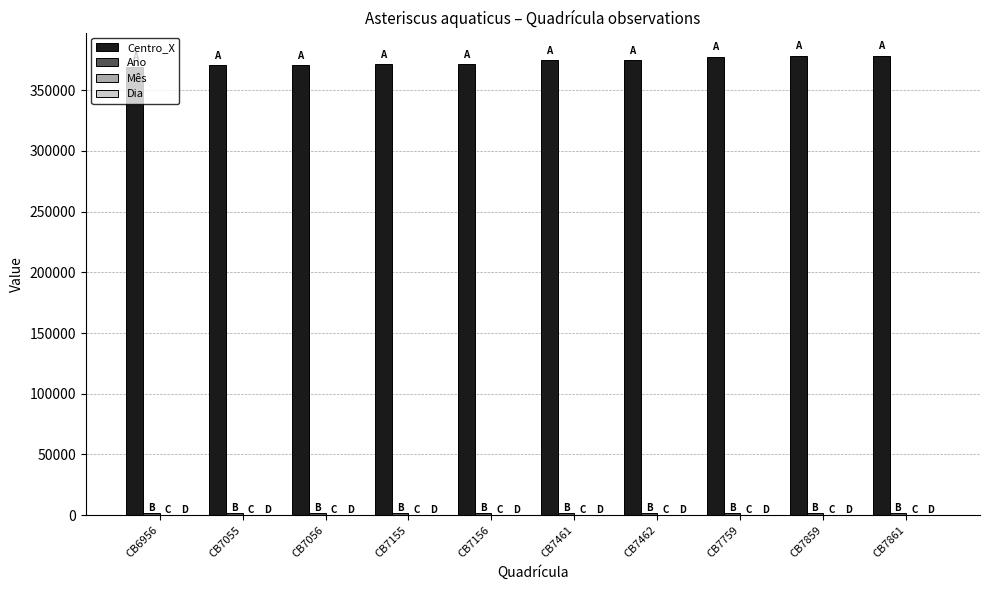

Between CB7056 and CB7861, which series saw the biggest shift?

Centro_X